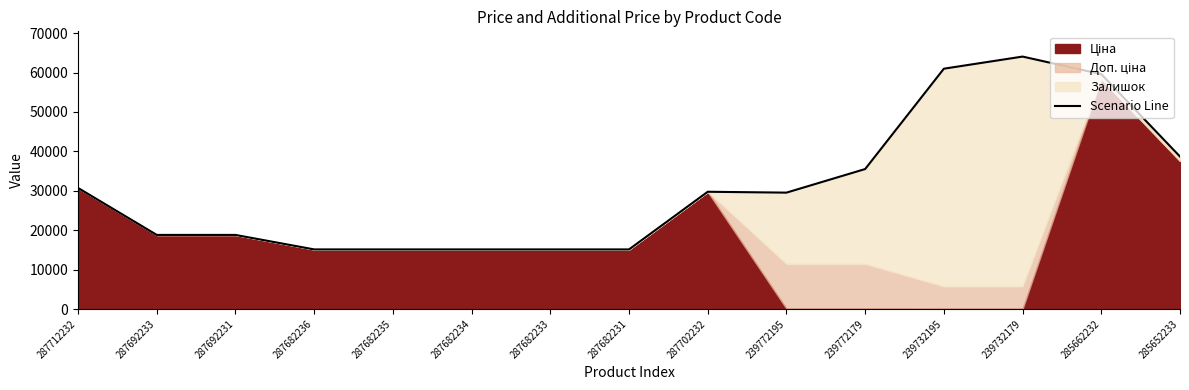

How many interior local peaks (higher than both neighbors) does the data have?

2